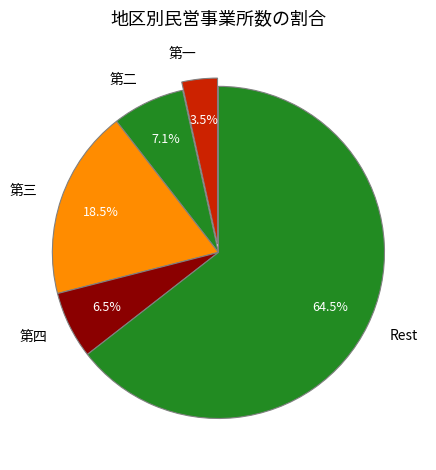

Which category has the smallest portion of the pie?

第一